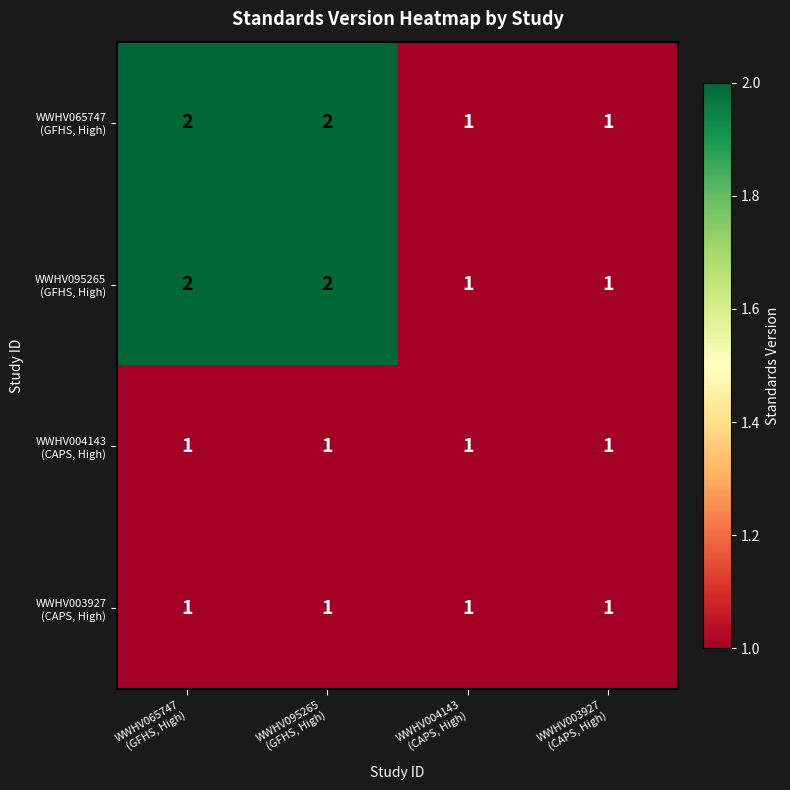

How many distinct data groups are displayed?

4